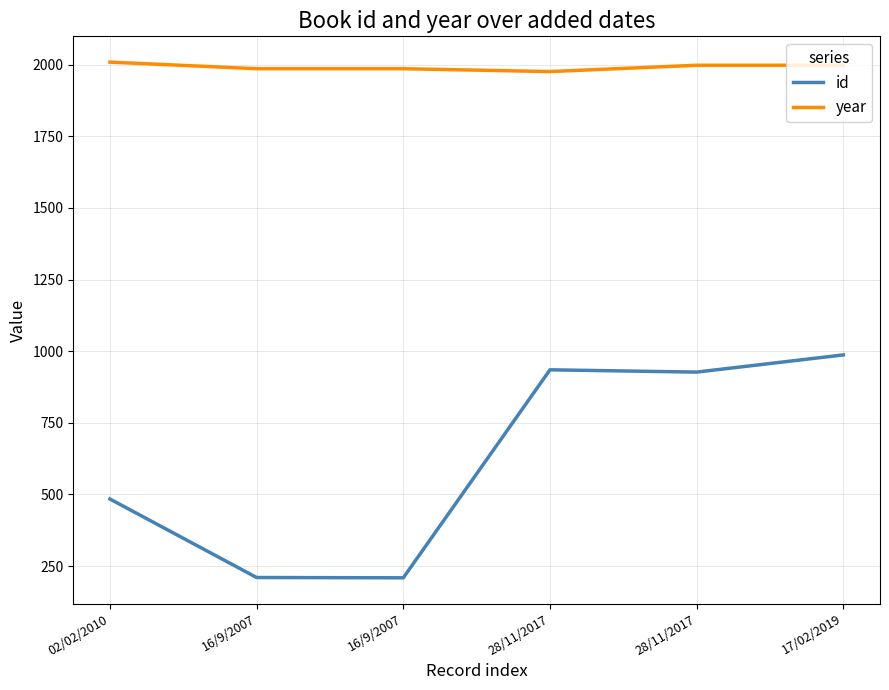

Is it true that id equals 341 at 16/9/2007?

False